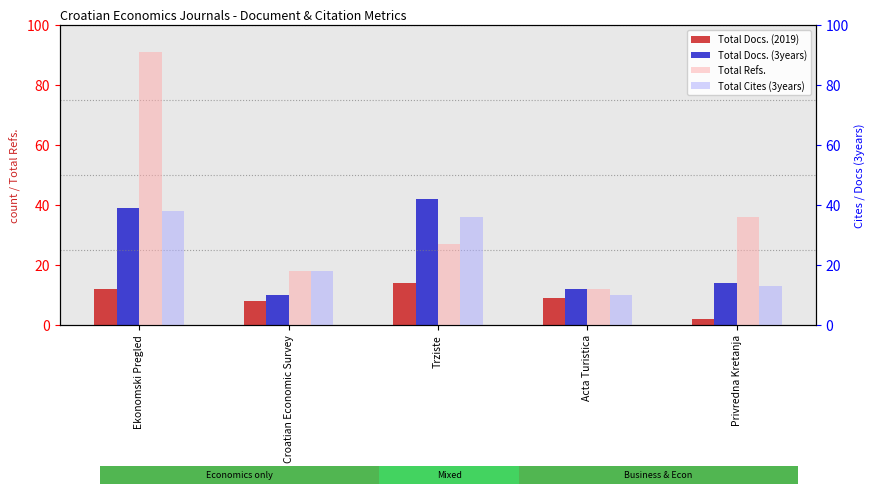

Which series has the widest spread of values?

Total Refs.